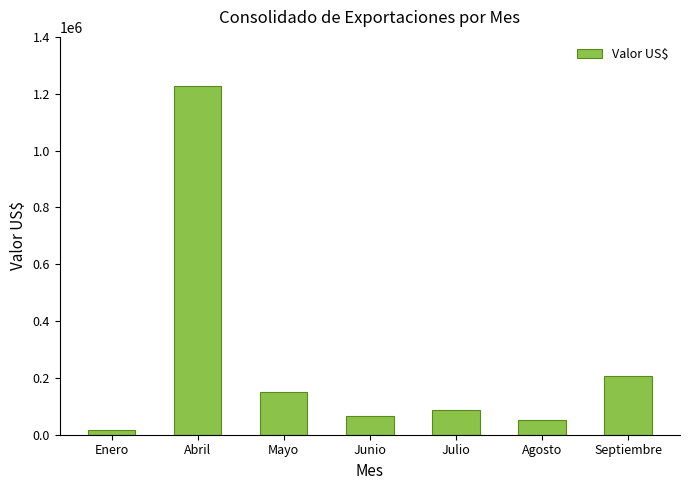

Reading left to right, list all the values displayed in this chart.

16895.2	1228317.5	150358.7	65701.1	86280.0	50113.8	206288.6